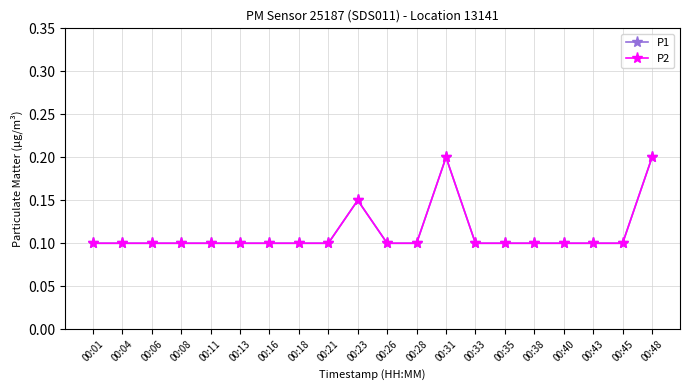

Does the chart have visible grid lines?

Yes